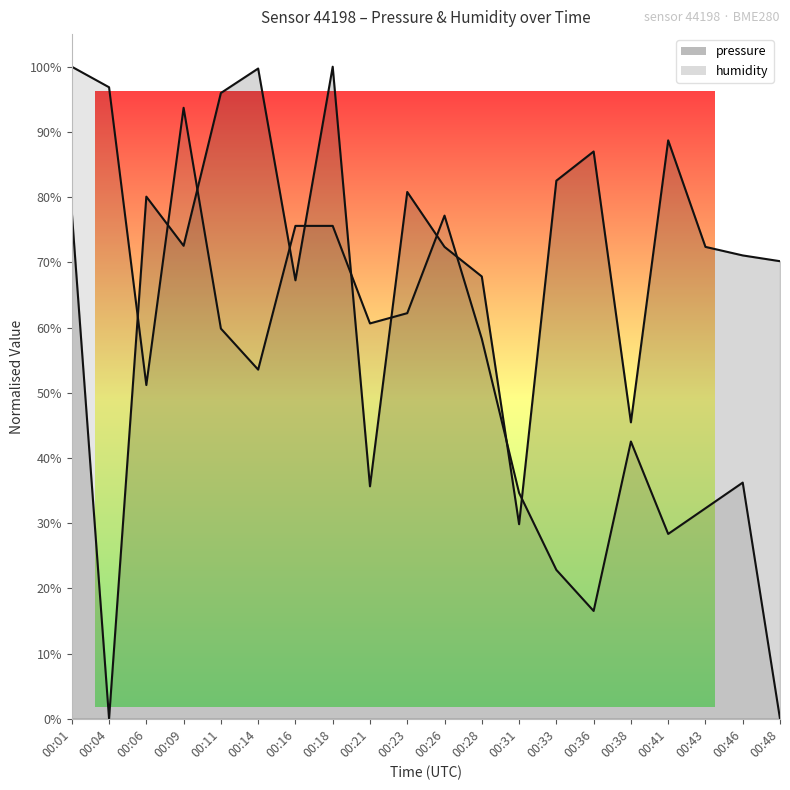

How many lines are shown in the chart?

2